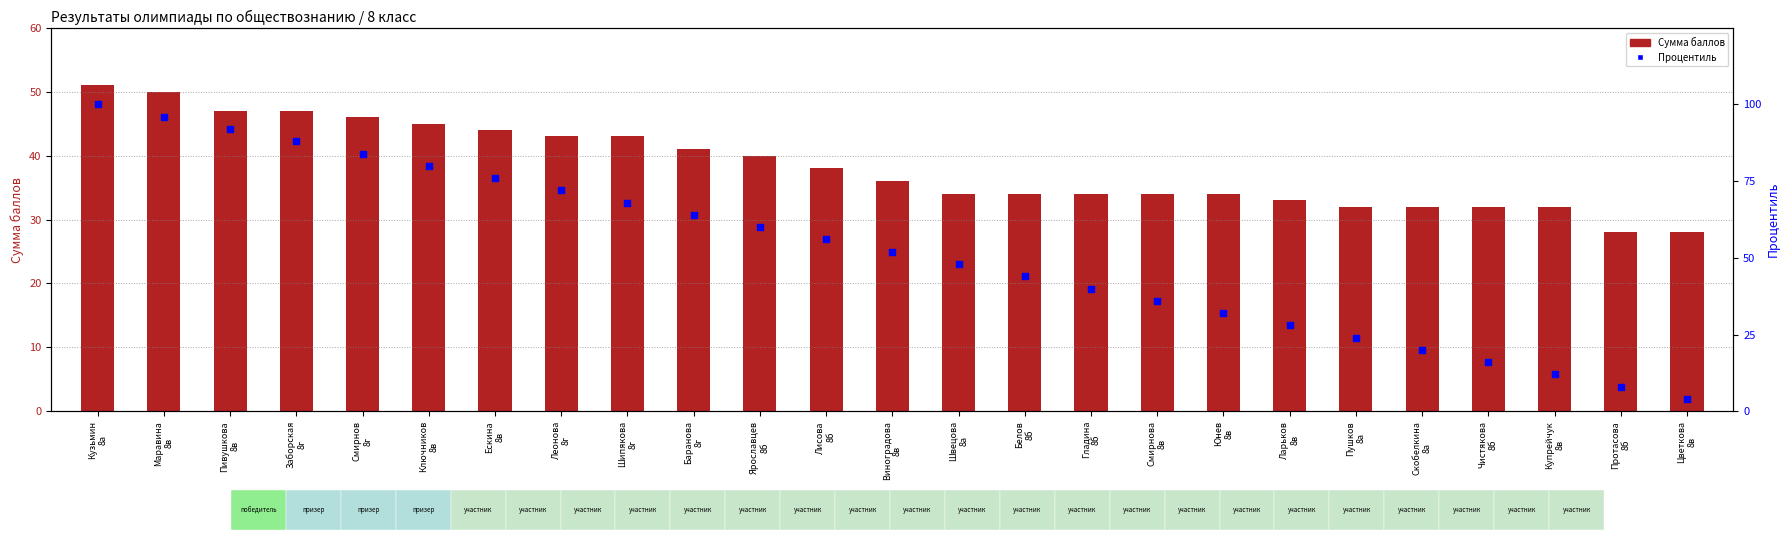

Which series has the largest Y range (max minus min)?

Процентиль